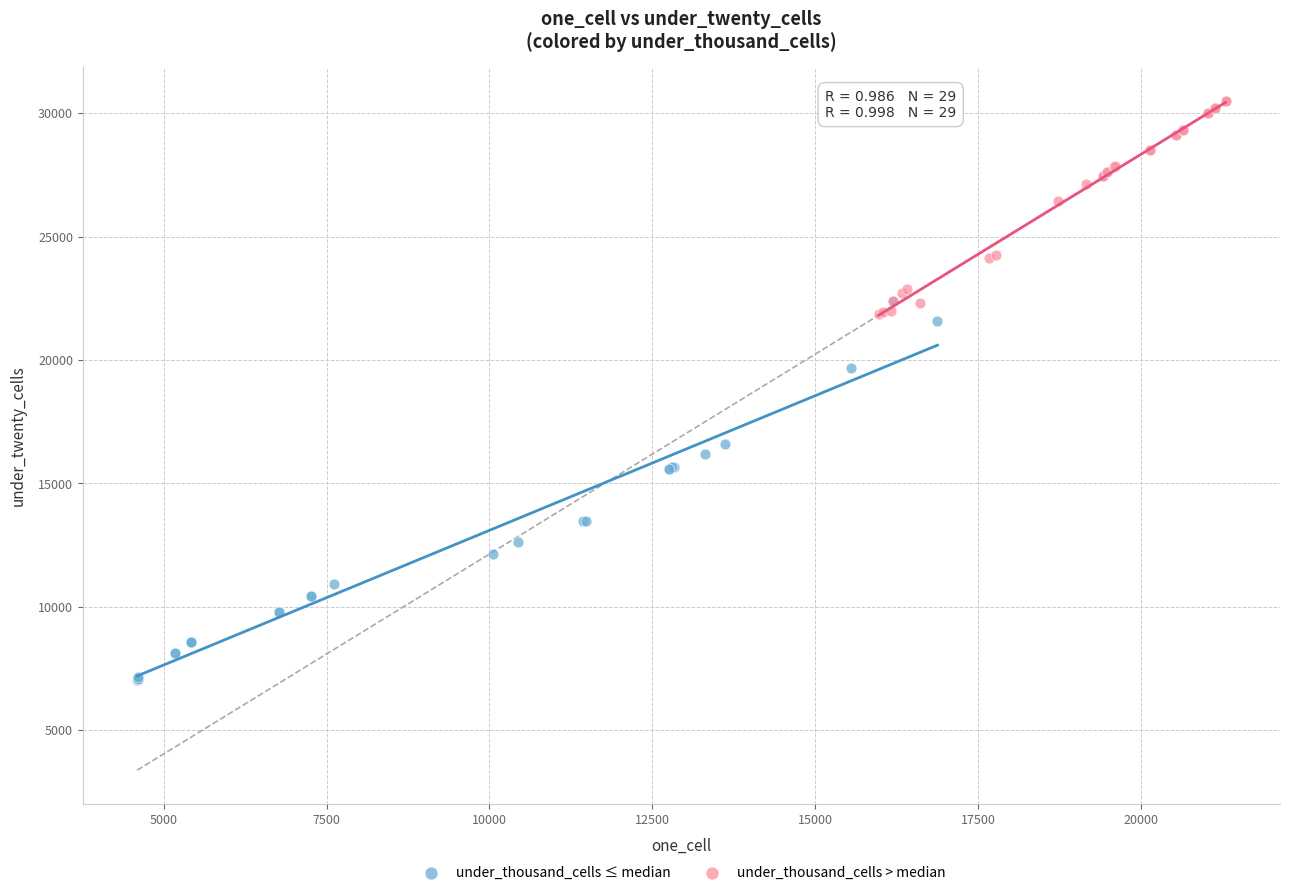

Which series contains the highest Y value?

under_thousand_cells > median